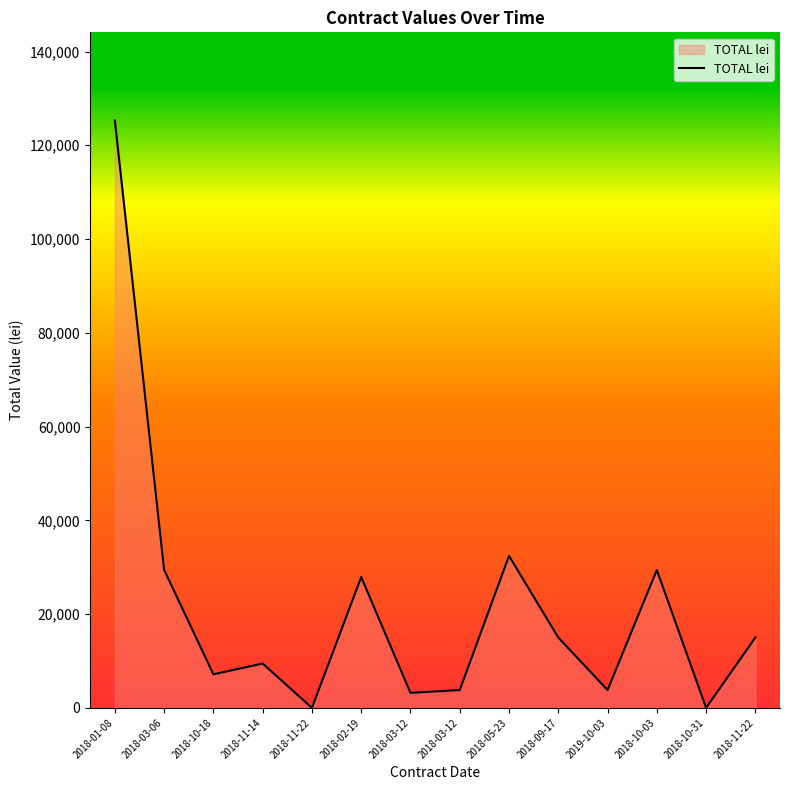

List the labels in order of value, largest first.

2018-01-08, 2018-05-23, 2018-03-06, 2018-10-03, 2018-02-19, 2018-09-17, 2018-11-22, 2018-11-14, 2018-10-18, 2018-03-12, 2019-10-03, 2018-03-12, 2018-11-22, 2018-10-31